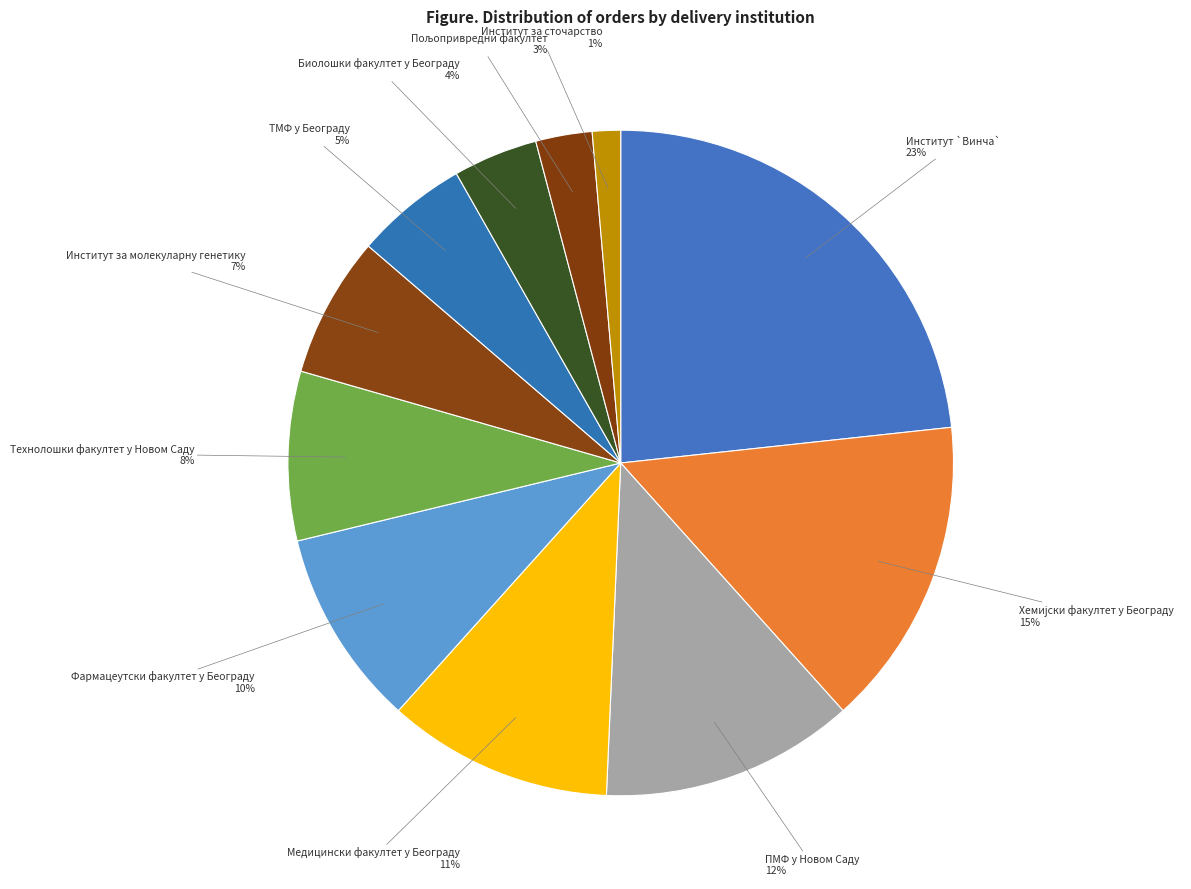

The Технолошки факултет у Новом Саду slice represents 23% of the pie. True or false?

False